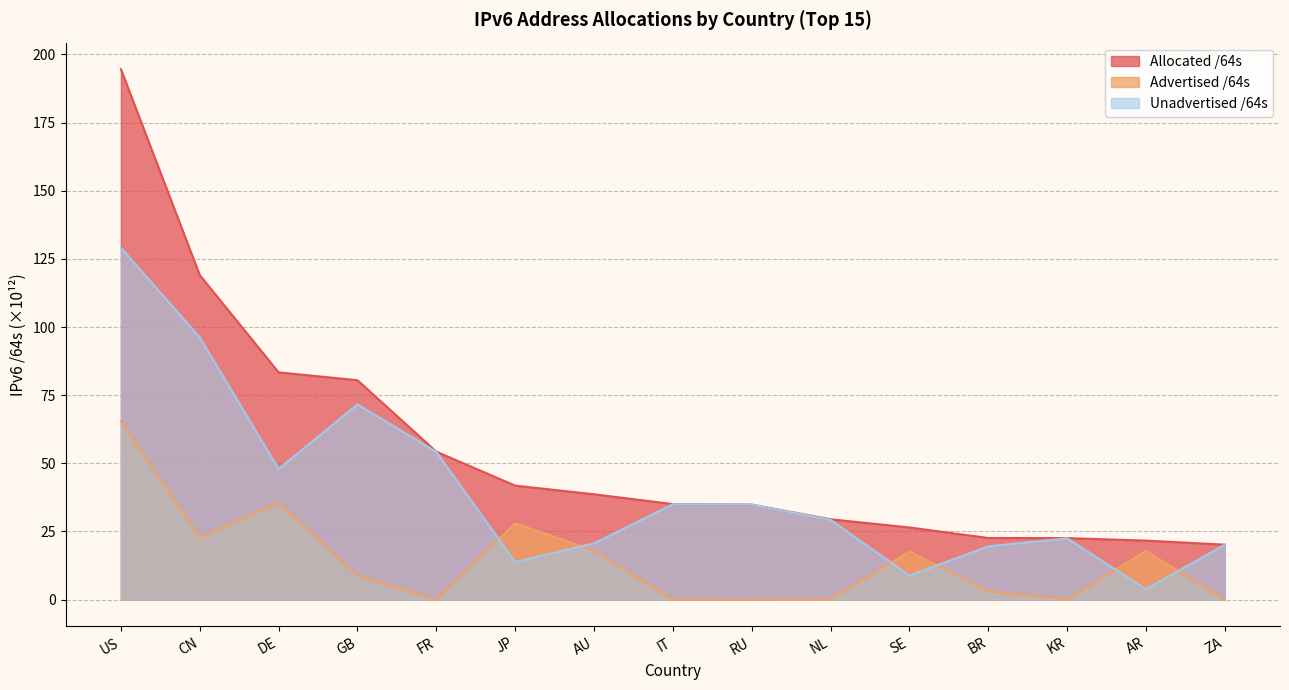

How many data points in Allocated /64s are above 35?

8